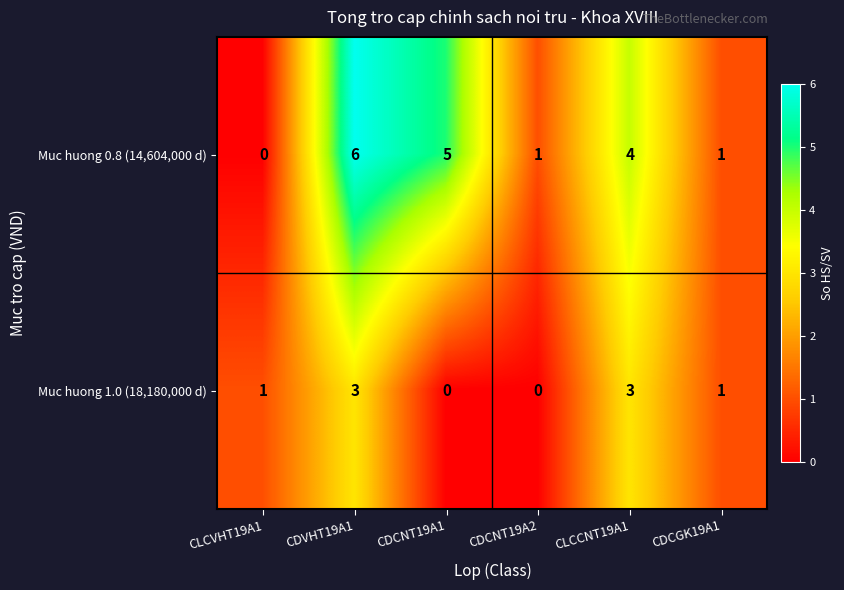

Where does the Muc huong 0.8 (14,604,000 d) series first go above 4?

CDVHT19A1